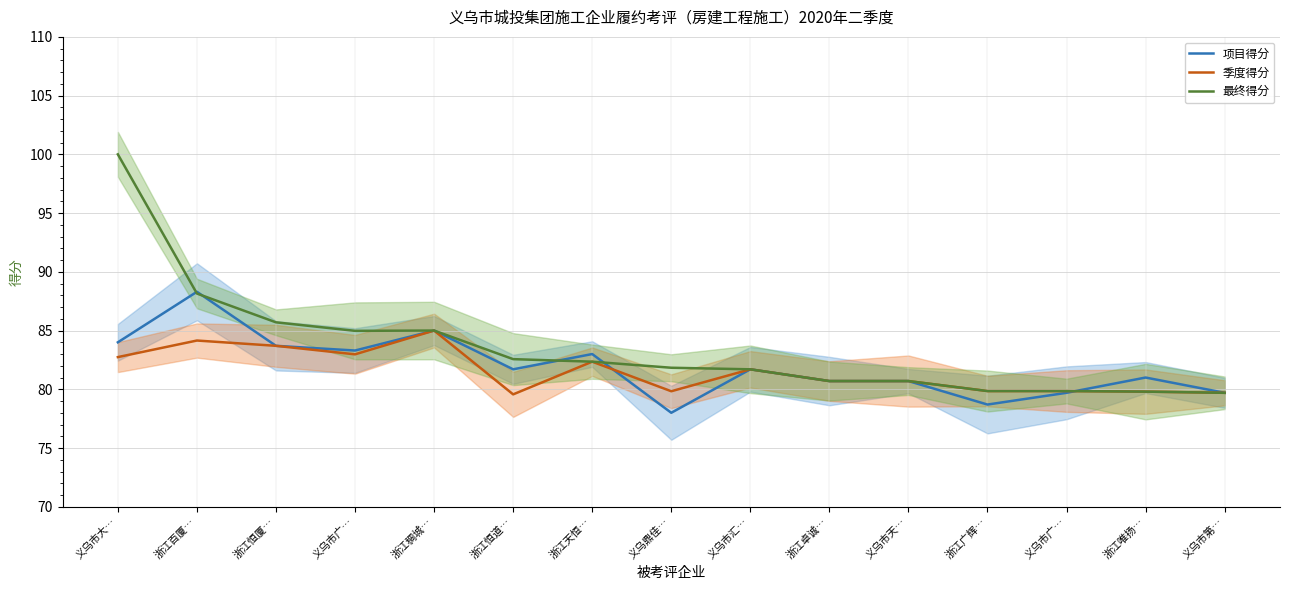

How many intersections are there between 项目得分 and 季度得分?

2